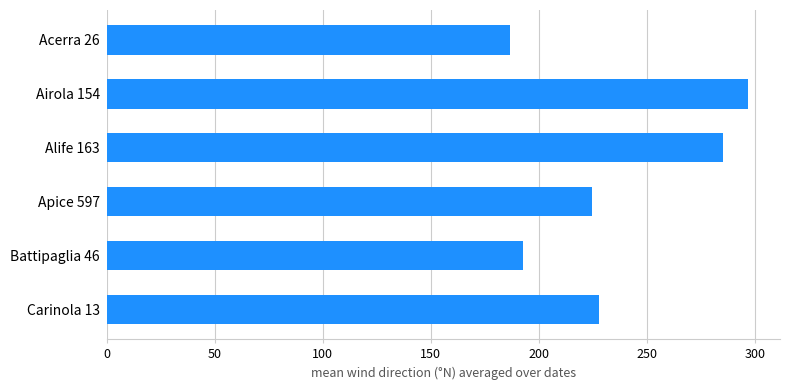

List the labels in order of value, largest first.

Airola 154, Alife 163, Carinola 13, Apice 597, Battipaglia 46, Acerra 26